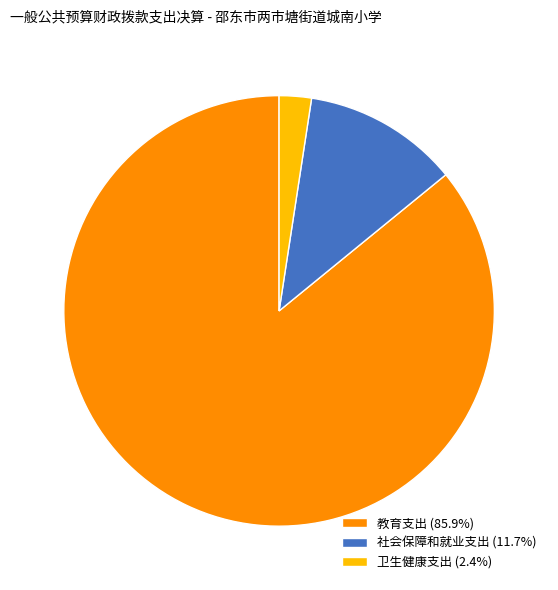

How many segments does this pie chart have?

3